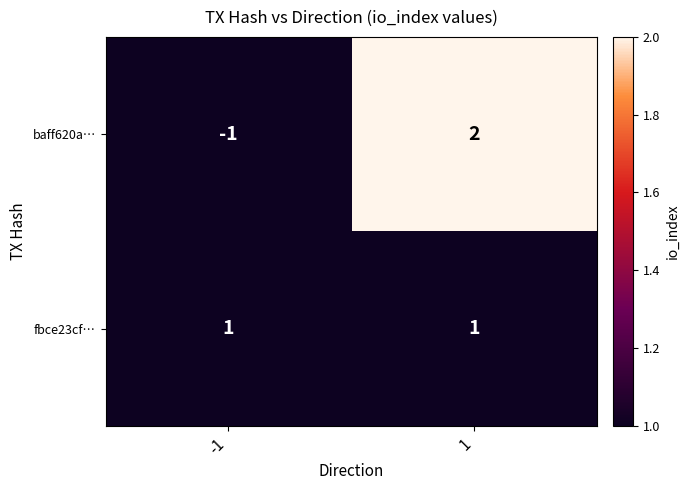

At which category is the sum across all series the highest?

1